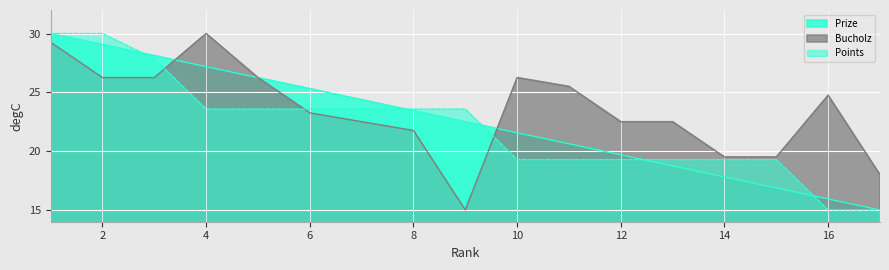

How many lines are shown in the chart?

3